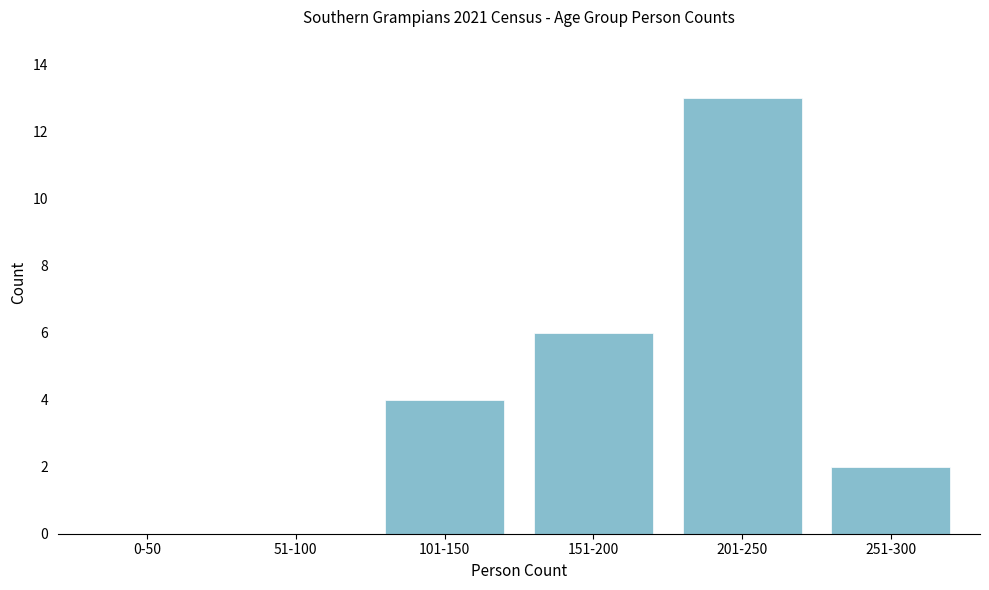

Reading left to right, extract all data points from this chart.

0-50=0	51-100=0	101-150=4	151-200=6	201-250=13	251-300=2